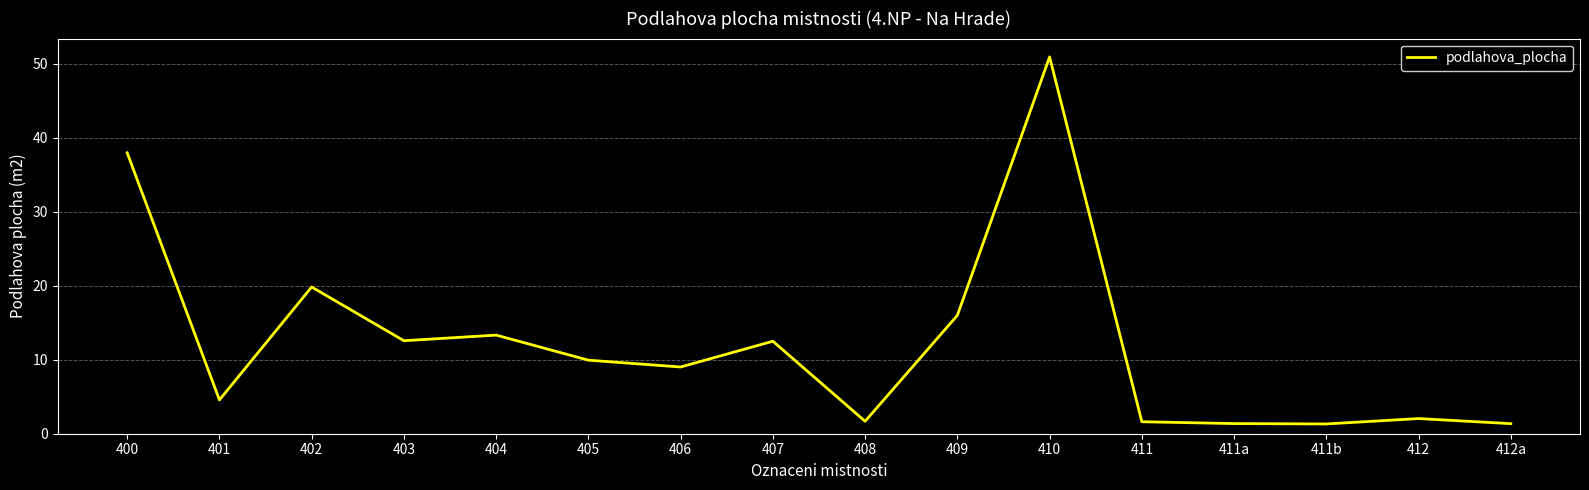

Where is the first local minimum?

401